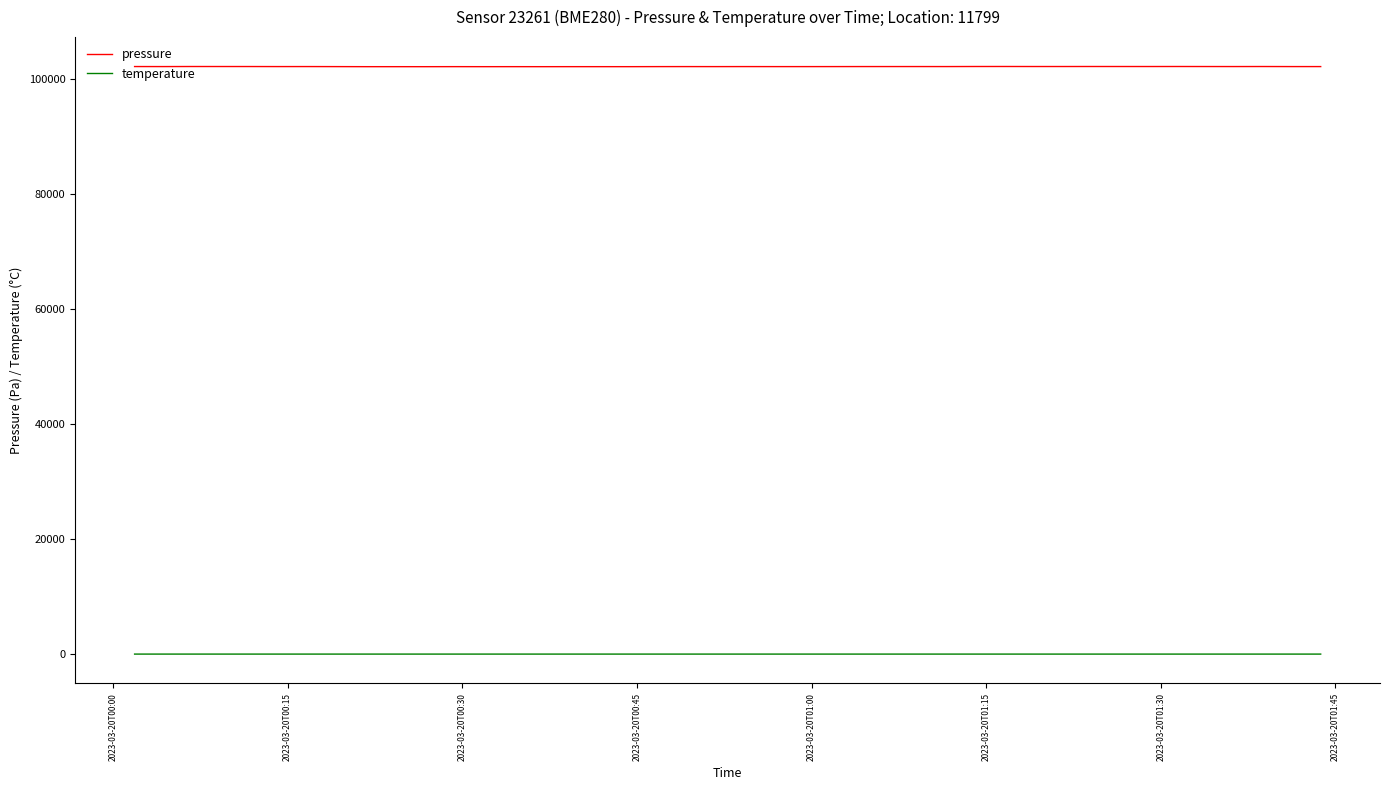

True or false: pressure has more than 2 points higher than both neighbors.

True